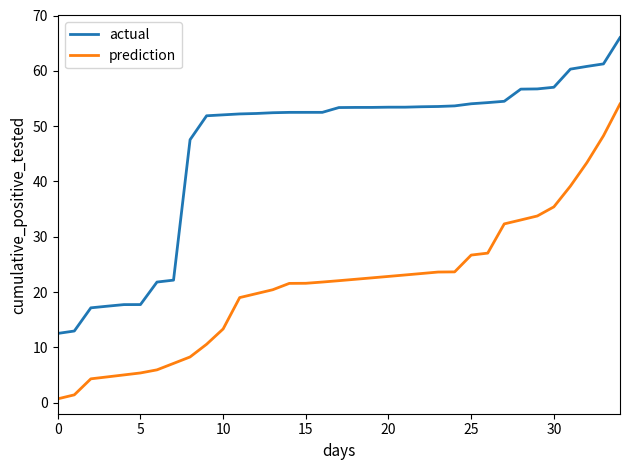

What is the difference between the maximum and minimum values in the prediction series?

53.3